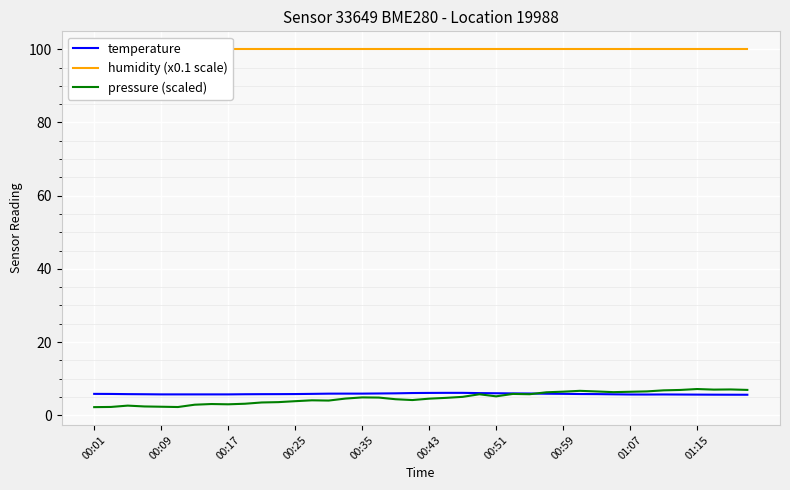

What is the minimum value for pressure (scaled)?

2.2